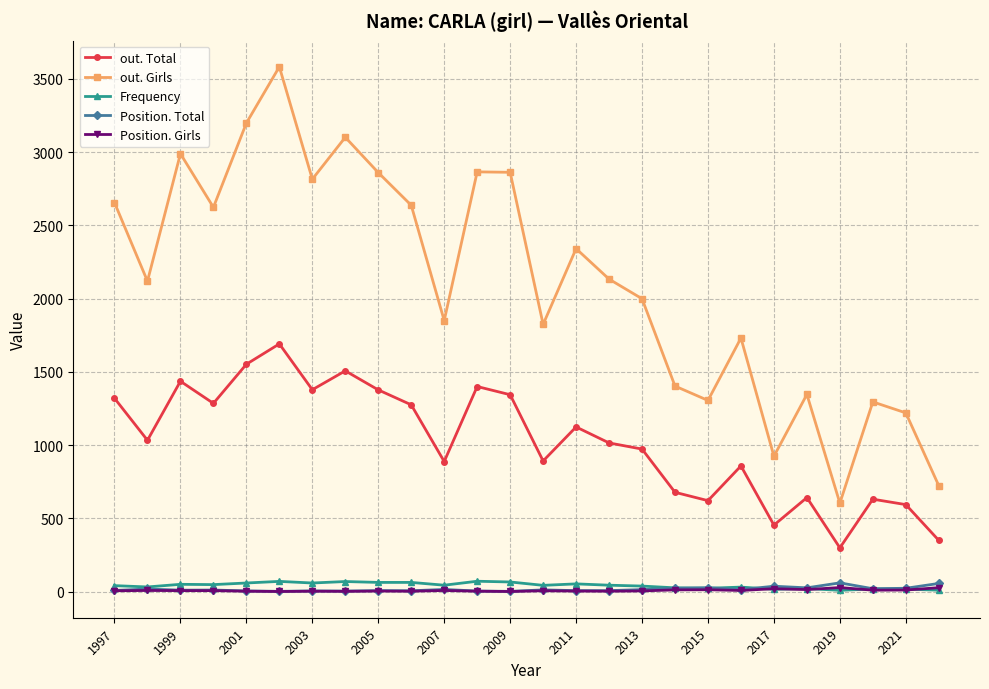

What is the smallest value displayed?

1